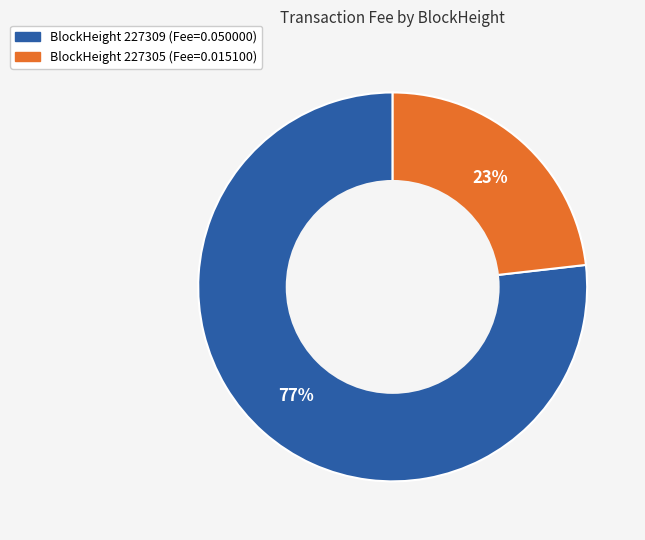

To the nearest percent, what is the average slice percentage?

50%